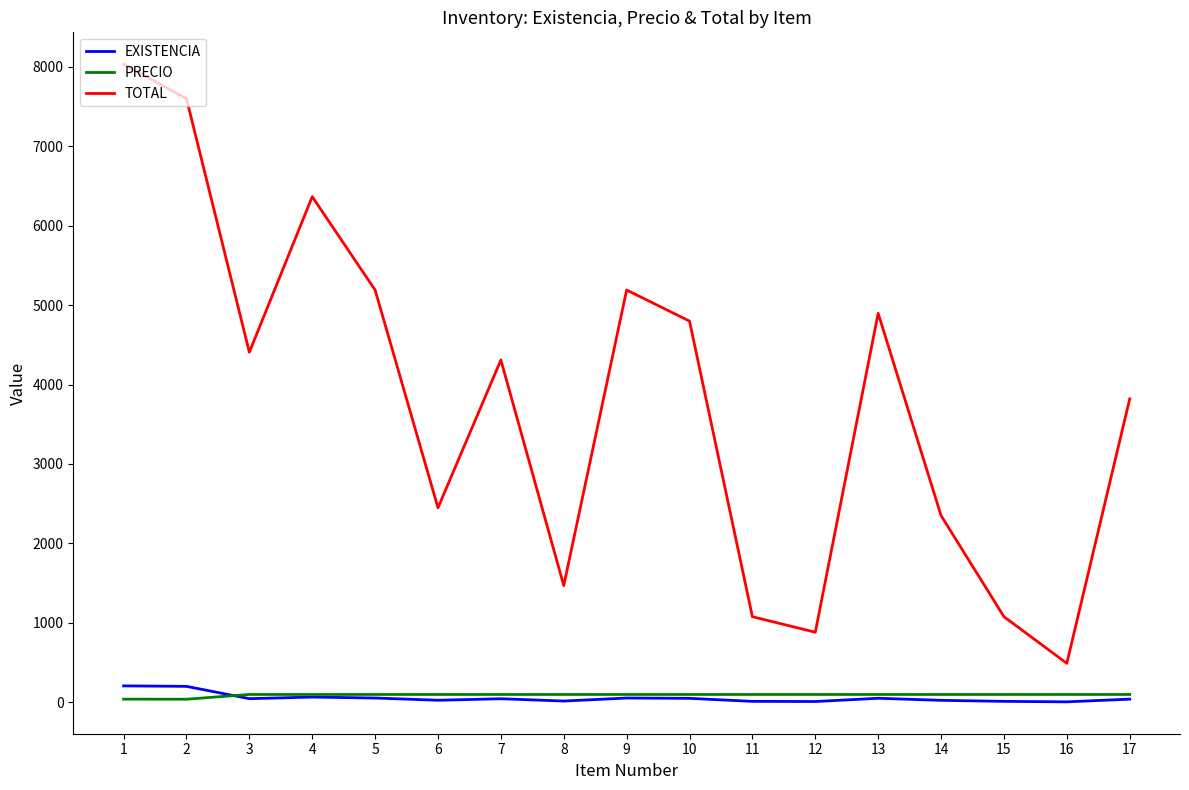

Which category has the lowest value in the TOTAL series?

16